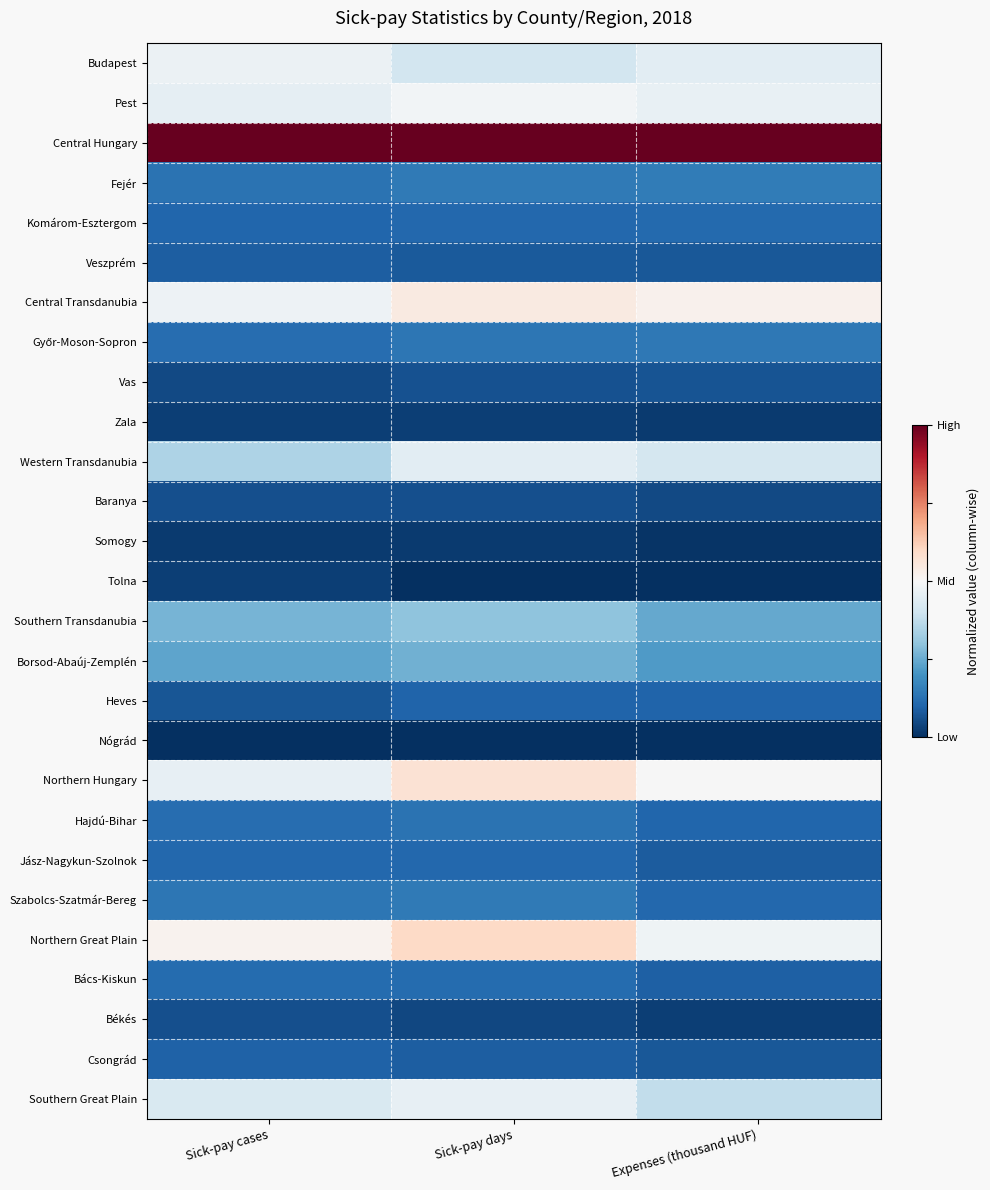

At Sick-pay days, list the series in order from smallest to largest.

Nógrád, Tolna, Somogy, Zala, Békés, Baranya, Vas, Veszprém, Csongrád, Heves, Komárom-Esztergom, Jász-Nagykun-Szolnok, Bács-Kiskun, Hajdú-Bihar, Győr-Moson-Sopron, Fejér, Szabolcs-Szatmár-Bereg, Borsod-Abaúj-Zemplén, Southern Transdanubia, Budapest, Western Transdanubia, Southern Great Plain, Pest, Central Transdanubia, Northern Hungary, Northern Great Plain, Central Hungary